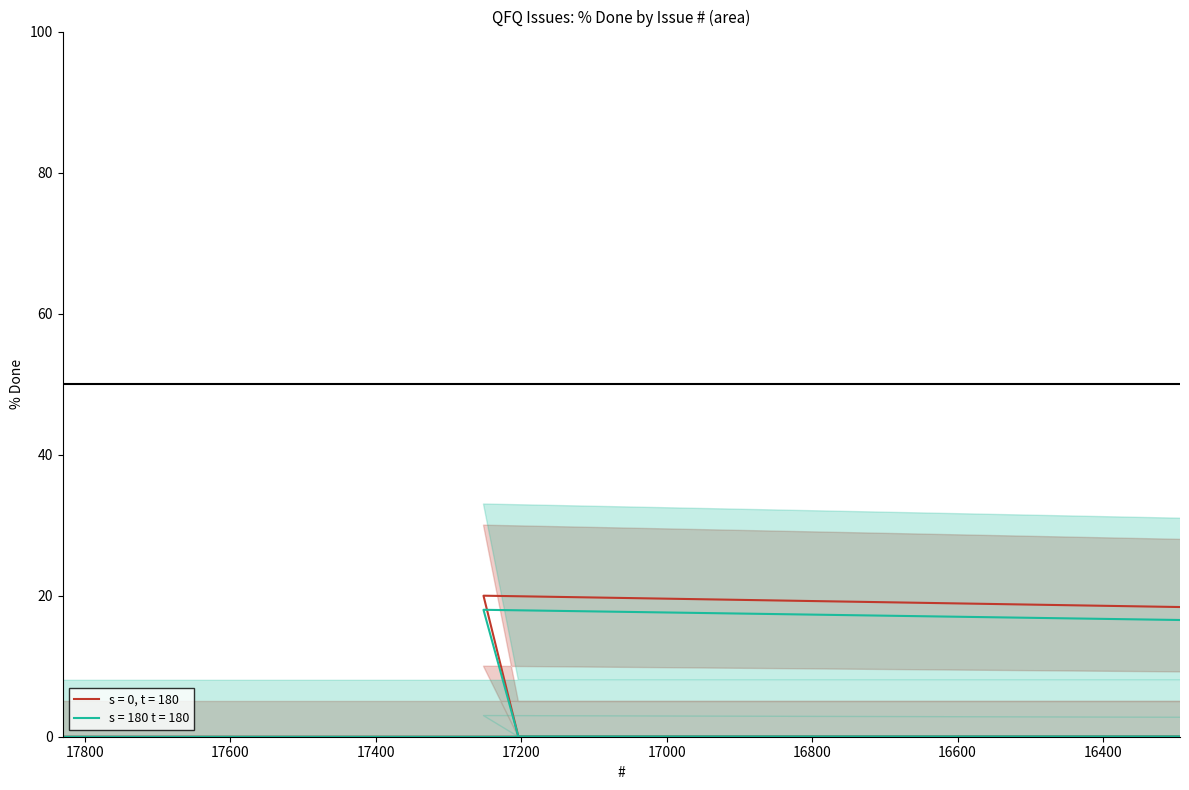

What is the sum of all line_s0 values?

18